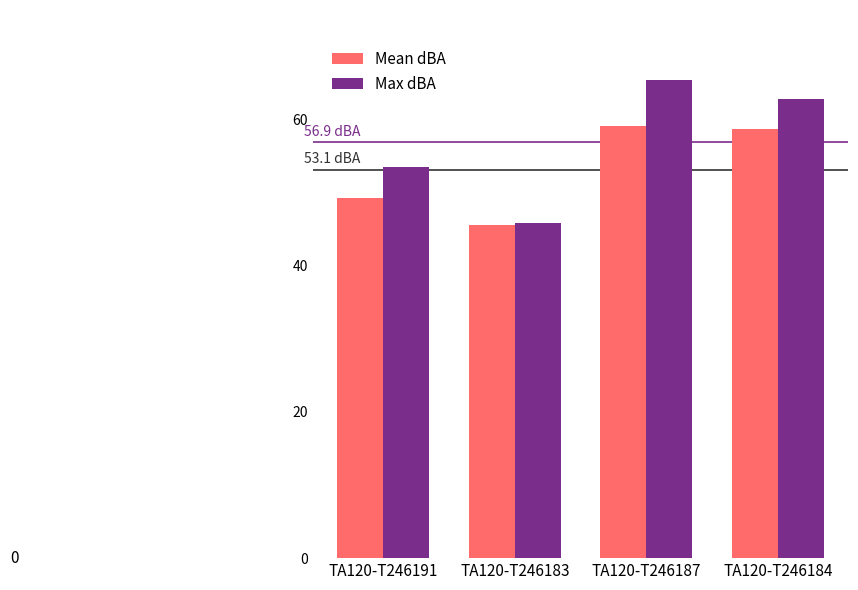

What is the lowest value of the Mean dBA series?

45.6